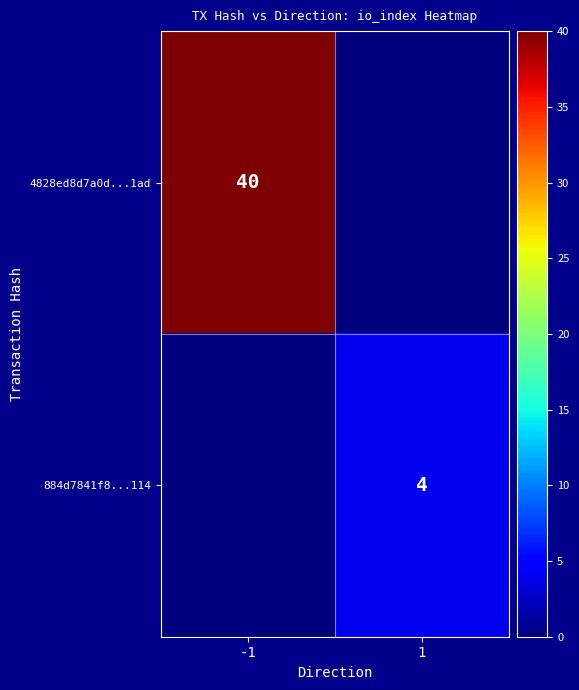

Is it true that 4828ed8d7a0d...1ad equals 40 at -1?

True